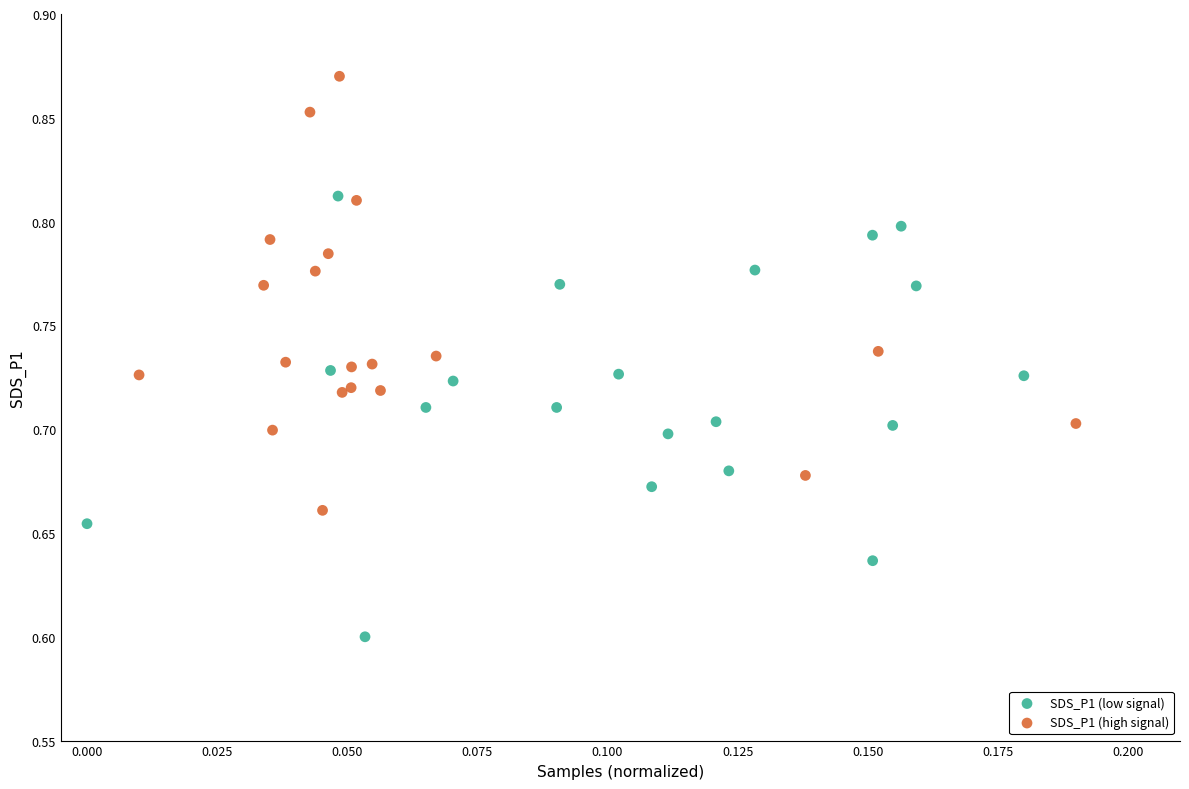

Which series contains the lowest Y value?

SDS_P1 (low signal)